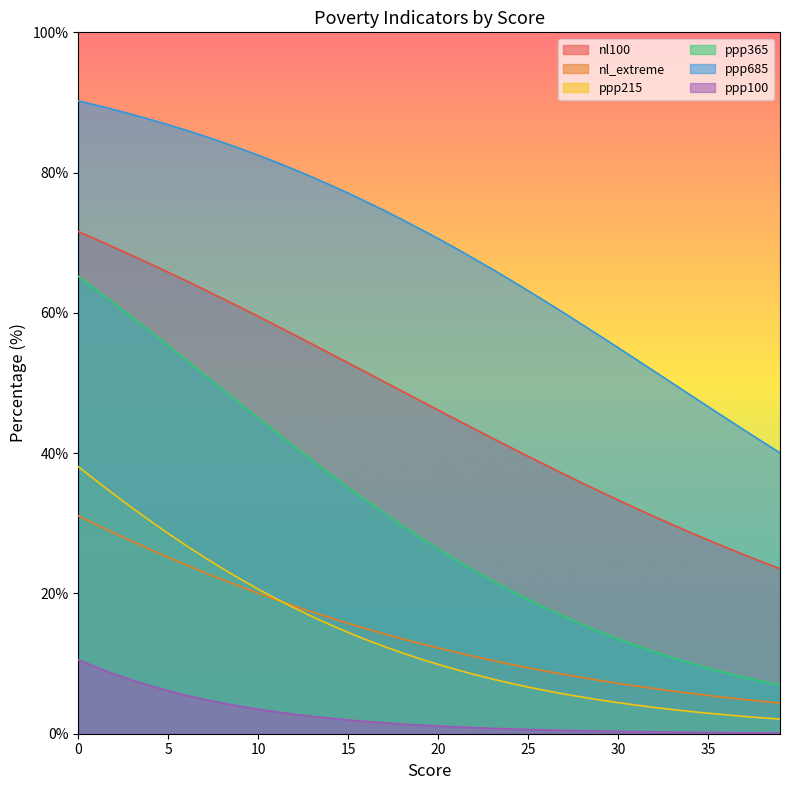

True or false: ppp215 has a value of 5.2 at 33.

False